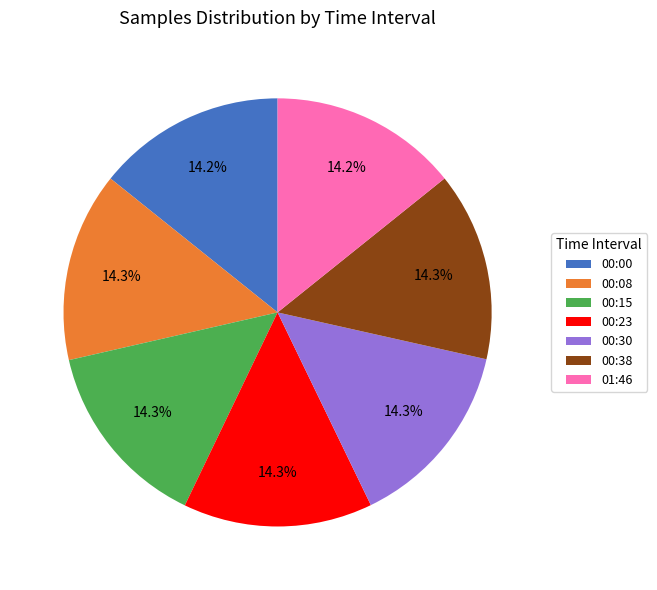

Is 00:38 the majority of the pie?

No